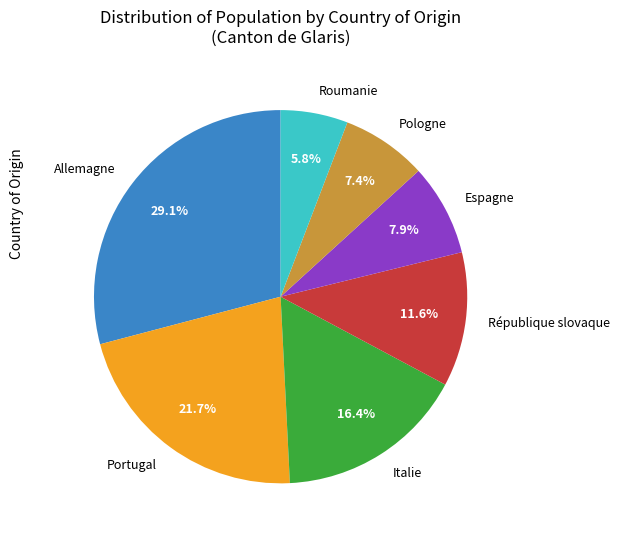

Does Portugal account for over 50% of the chart?

No